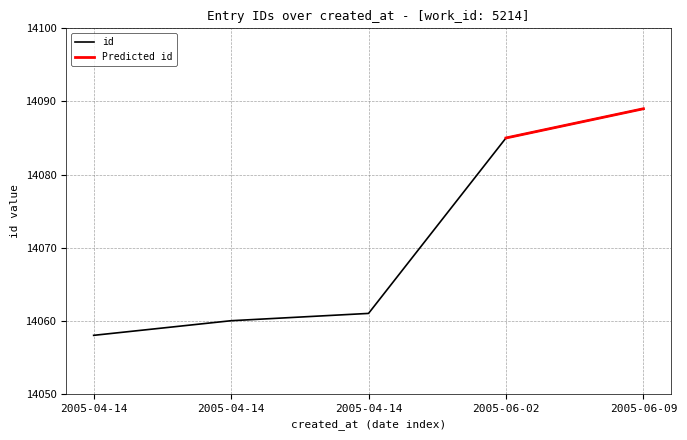

Reading right to left, what are all the values shown in this chart?

14089	14085	14061	14060	14058